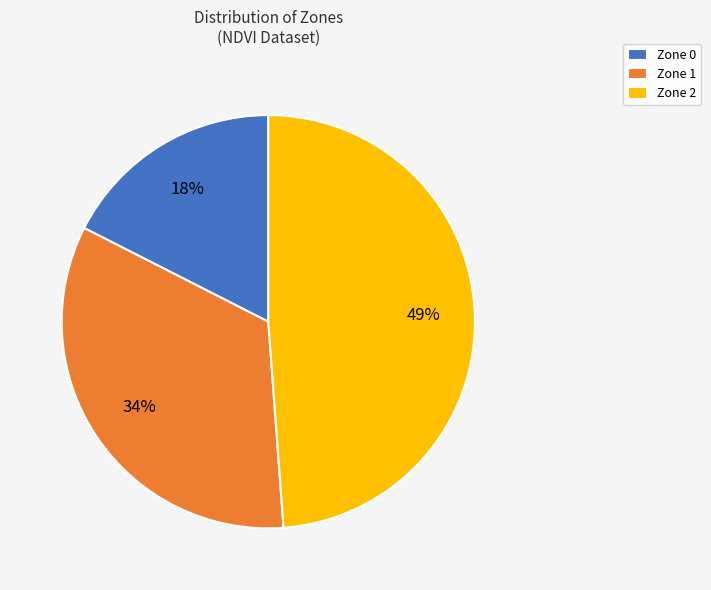

Which slice is the smallest?

Zone 0